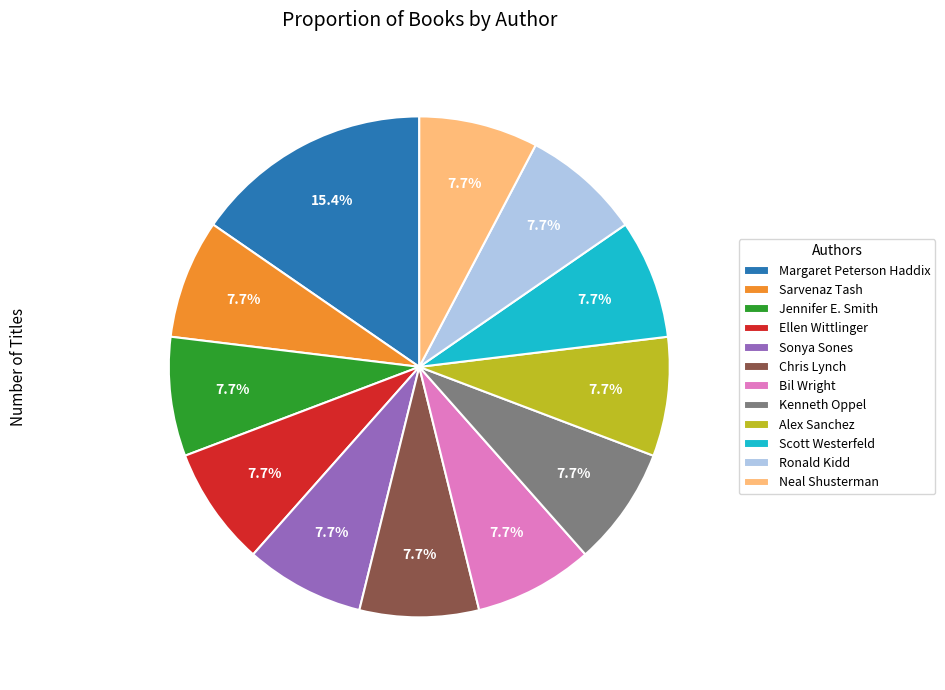

What is the ratio of the value at Kenneth Oppel to the value at Sarvenaz Tash?

1.0